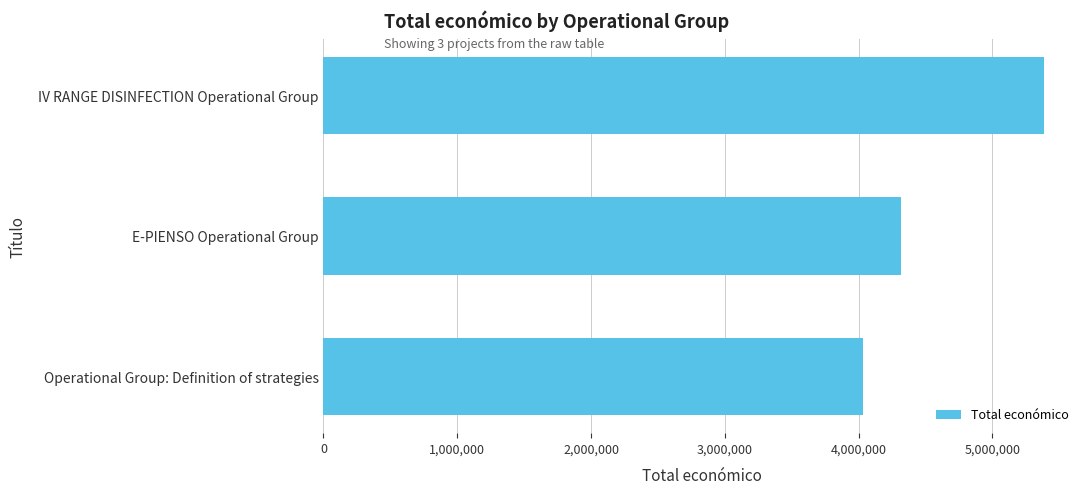

The value at E-PIENSO Operational Group is 1610232. True or false?

False